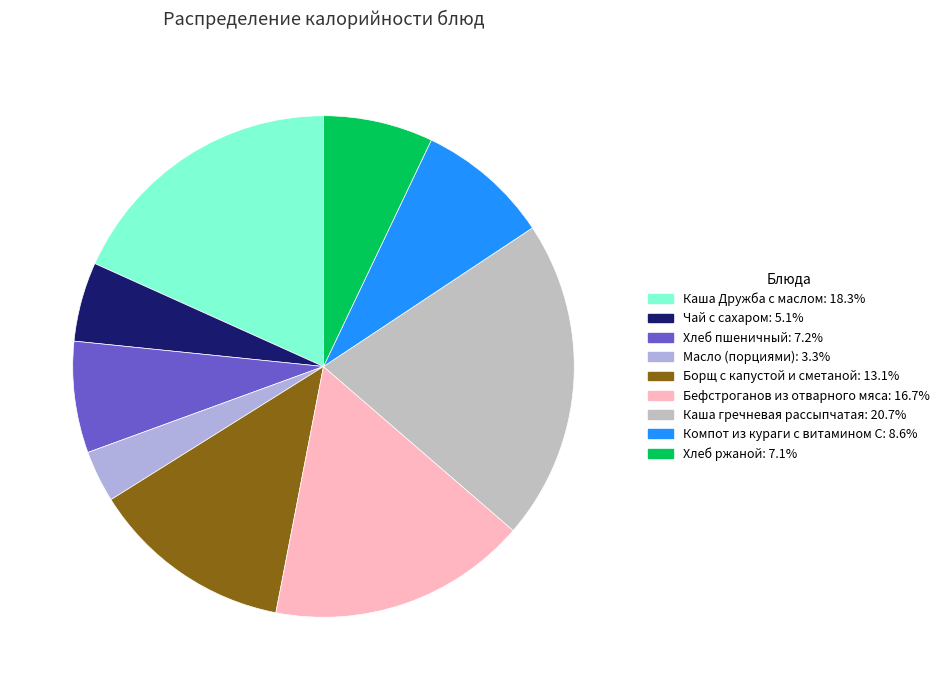

Count the number of slices in the pie.

9